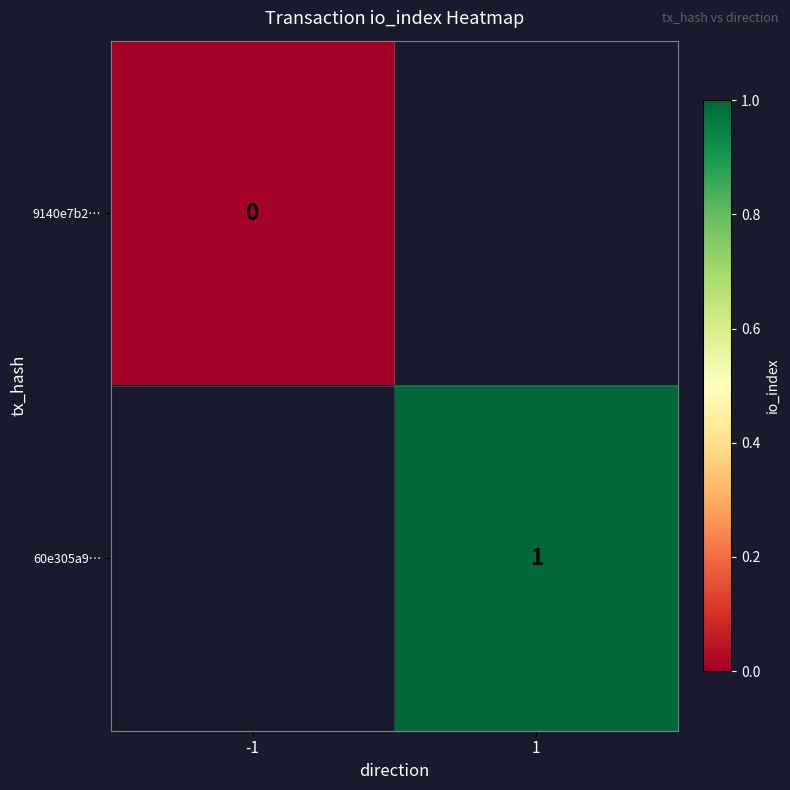

The 60e305a9… series shows 2 at 1. True or false?

False